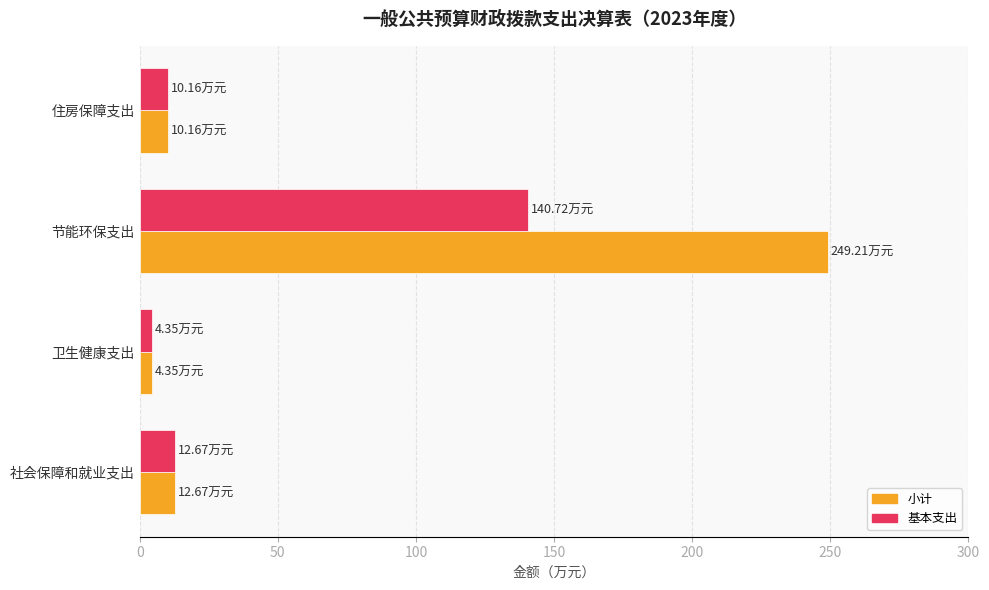

List the labels in order of 小计 value, smallest first.

卫生健康支出, 住房保障支出, 社会保障和就业支出, 节能环保支出